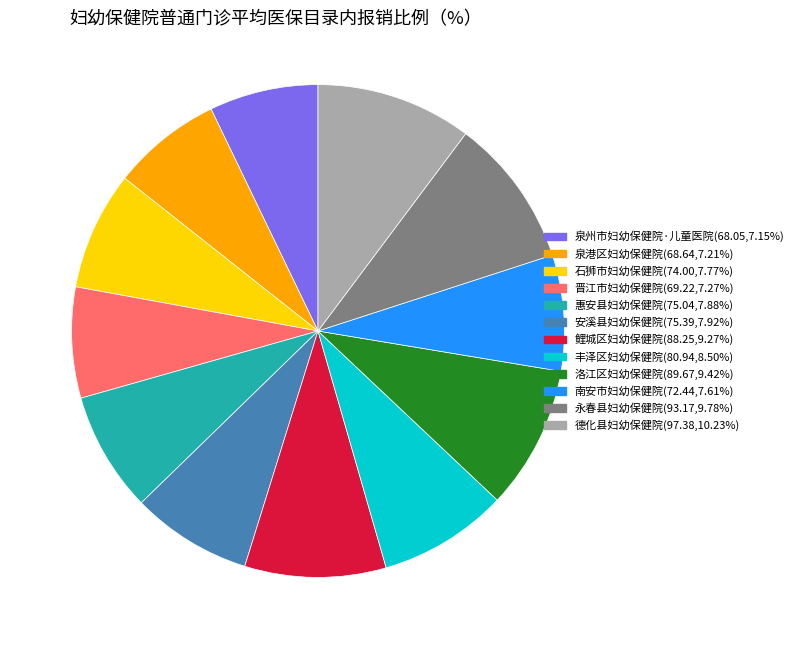

Is the sum of 南安市妇幼保健院(72.44,7.61%) and 永春县妇幼保健院(93.17,9.78%) greater than half?

No